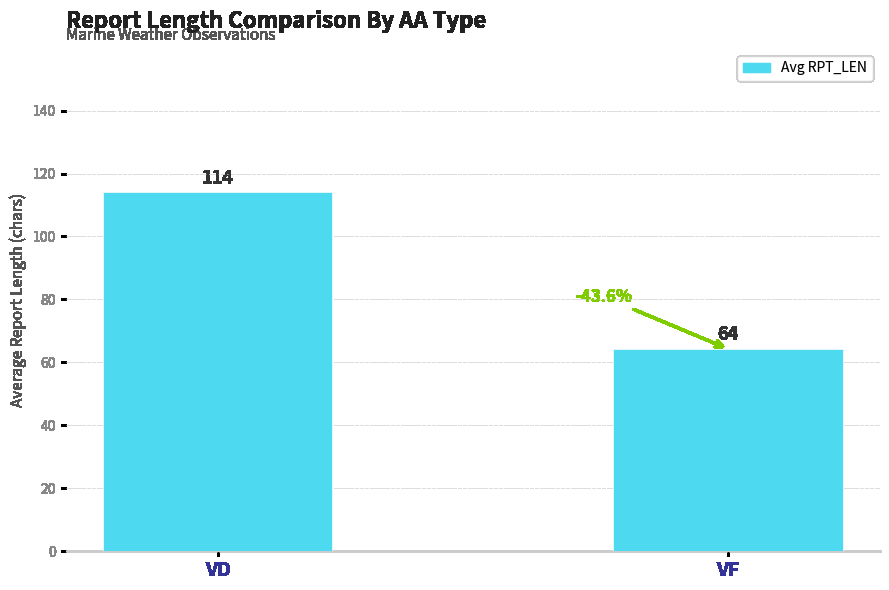

What is the change in value from VD to VF?

-49.7